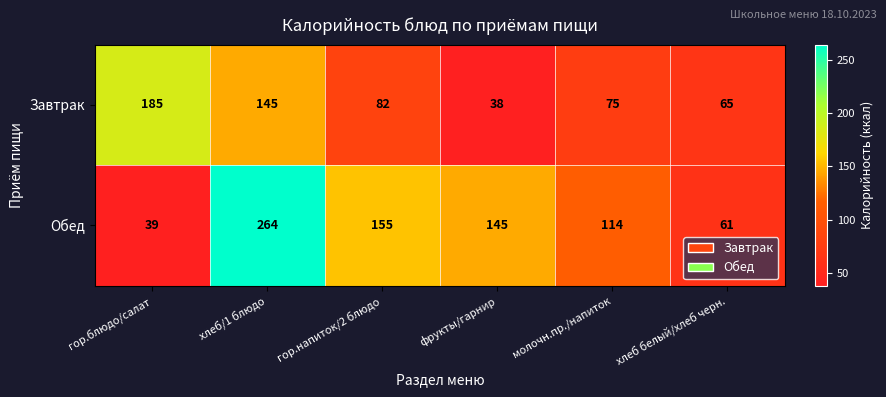

At which category is the sum across all series the highest?

хлеб/1 блюдо